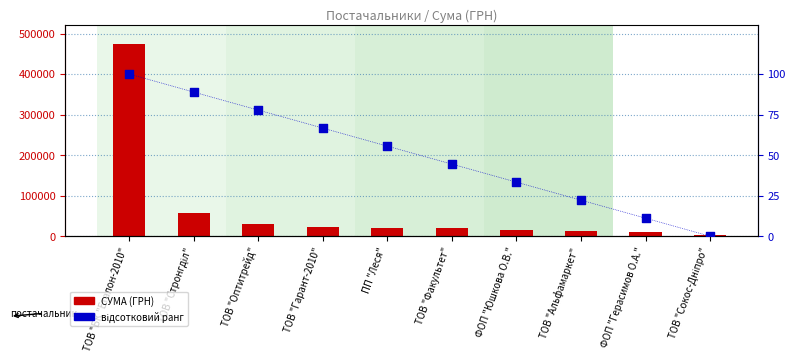

Which series contains the highest Y value?

СУМА (ГРН)